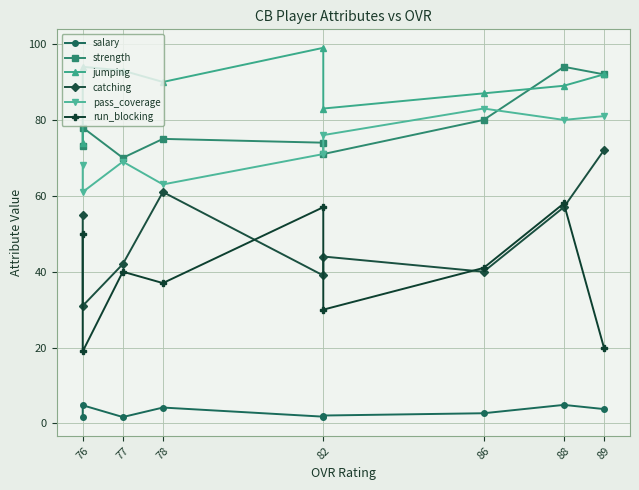

How many lines are shown in the chart?

6